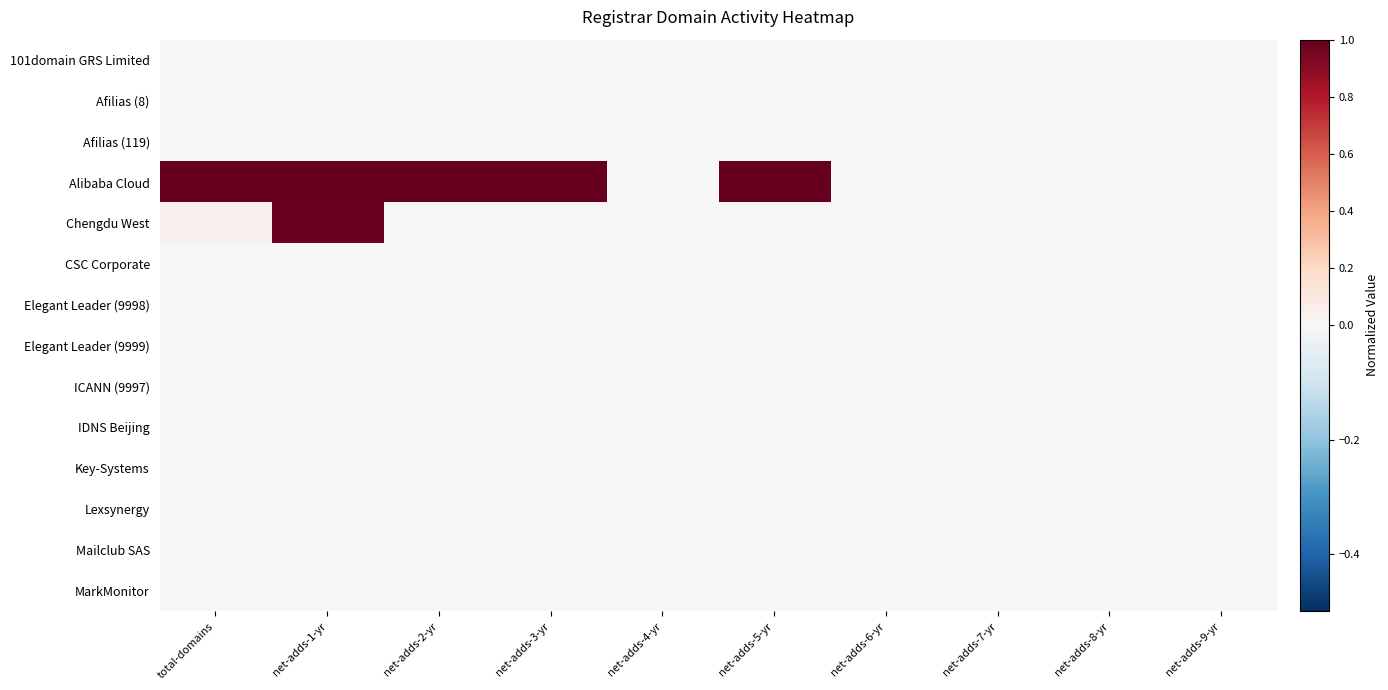

At net-adds-9-yr, list the series in order from largest to smallest.

101domain GRS Limited, Afilias (8), Afilias (119), Alibaba Cloud, Chengdu West, CSC Corporate, Elegant Leader (9998), Elegant Leader (9999), ICANN (9997), IDNS Beijing, Key-Systems, Lexsynergy, Mailclub SAS, MarkMonitor